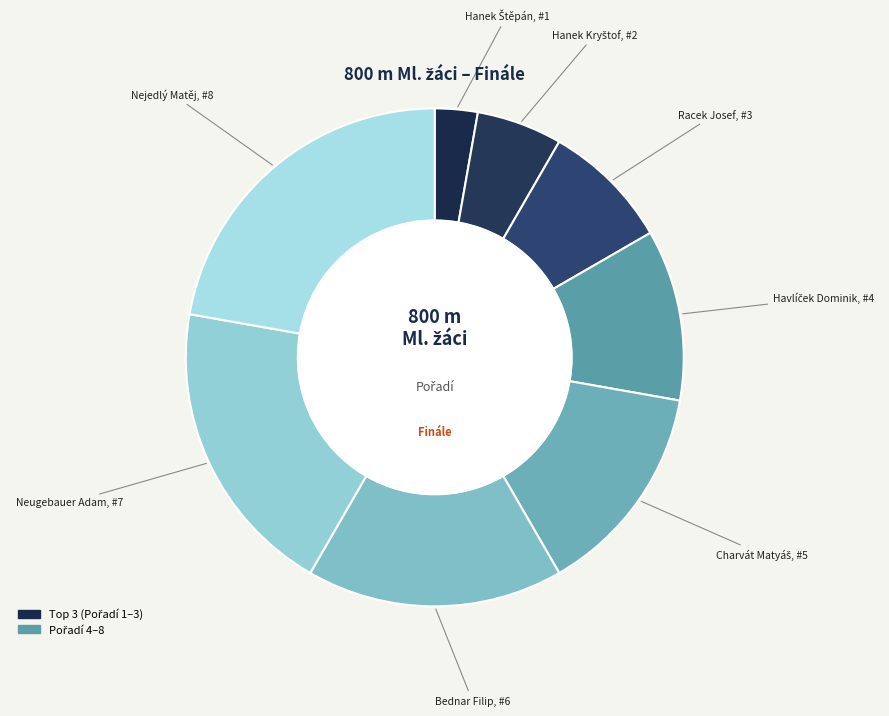

How many segments does this pie chart have?

8